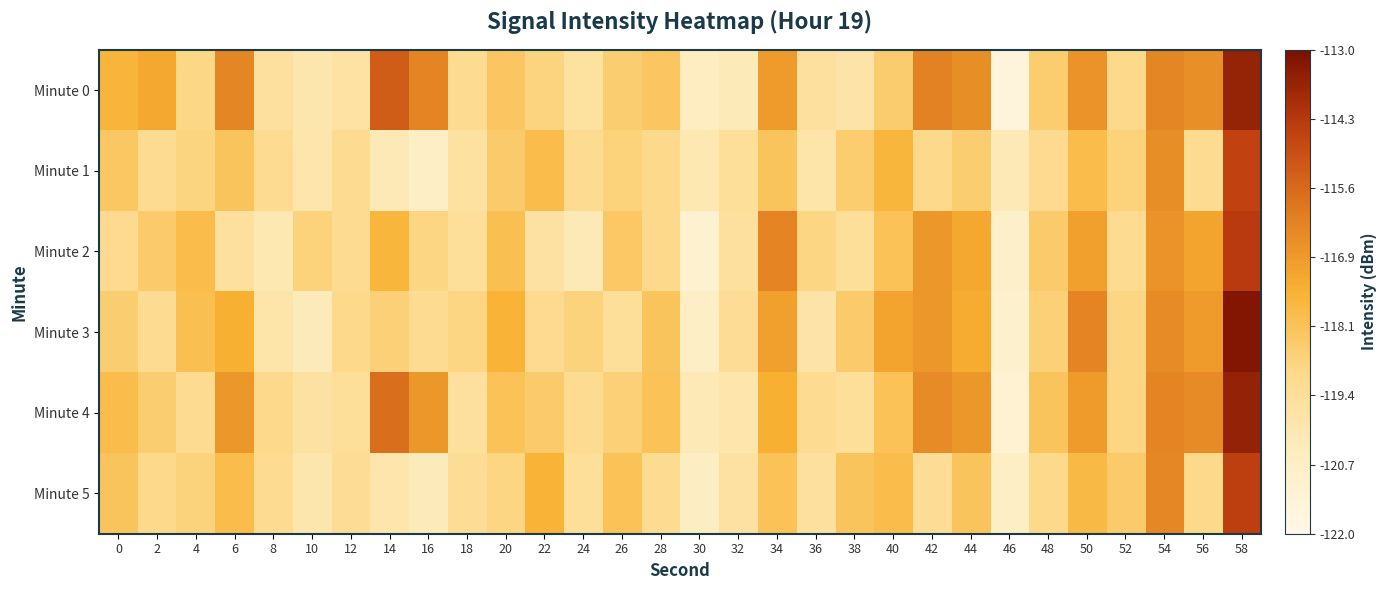

What is the total value across all series at 20?

-709.3